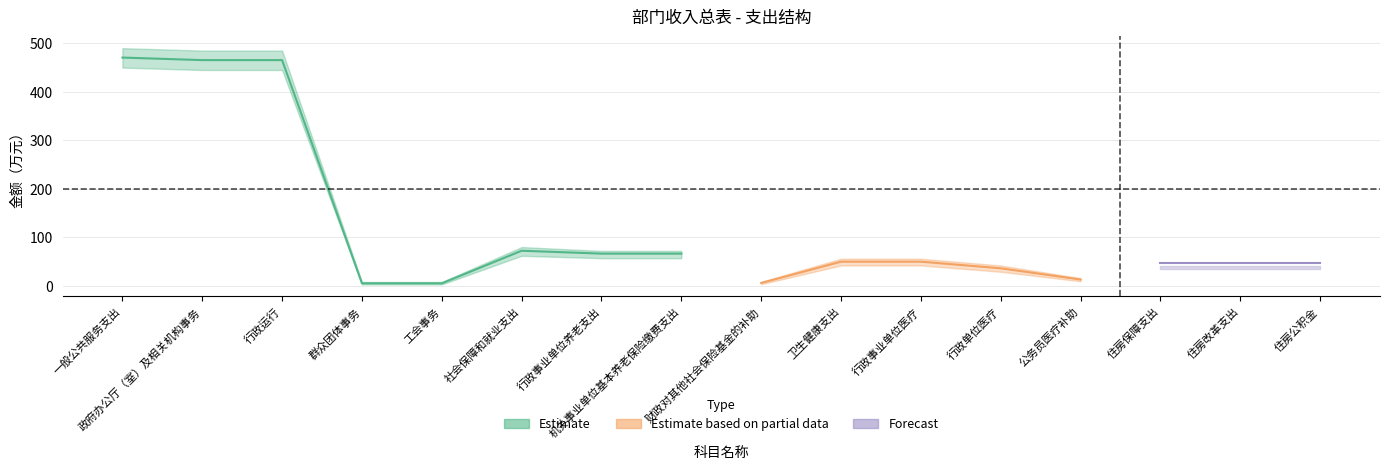

Reading right to left, transcribe all the data shown in this chart.

合计: 47.5	47.5	47.5	13.1	36.2	49.9	49.9	5.9	66.5	66.5	72.4	5.2	5.2	465.4	465.4	470.6
公共财政拨款: 47.5	47.5	47.5	13.1	36.2	49.9	49.9	5.9	66.5	66.5	72.4	5.2	5.2	465.4	465.4	470.6